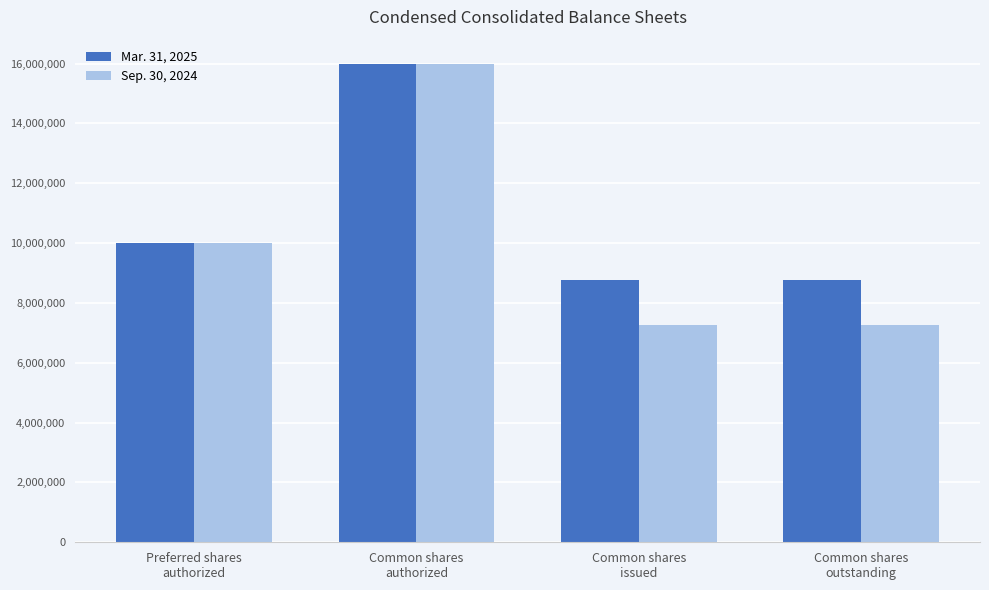

What is the difference between the maximum and minimum values in the Sep. 30, 2024 series?

8752757